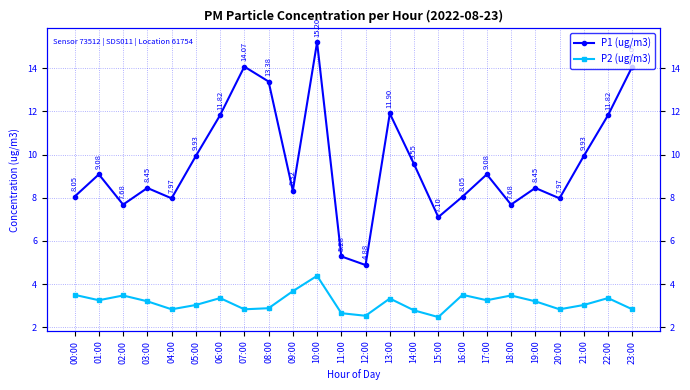

What is the value of the P1 (ug/m3) point at the 21st from the left?

8.0